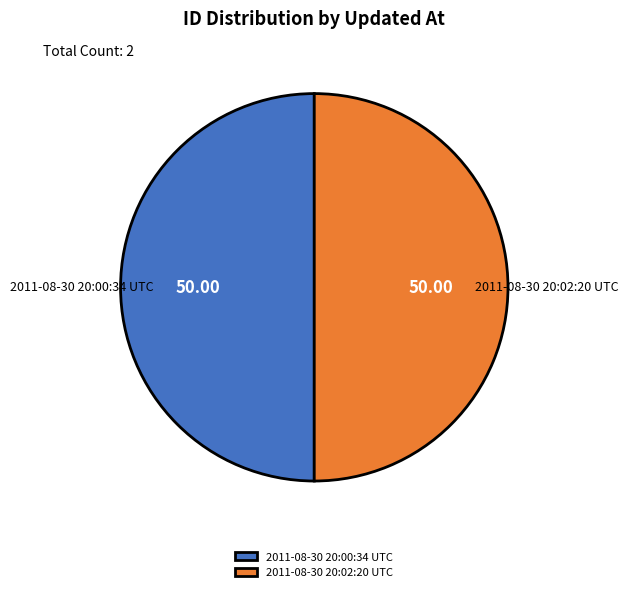

What is the ratio of the value at 2011-08-30 20:02:20 UTC to the value at 2011-08-30 20:00:34 UTC?

1.0